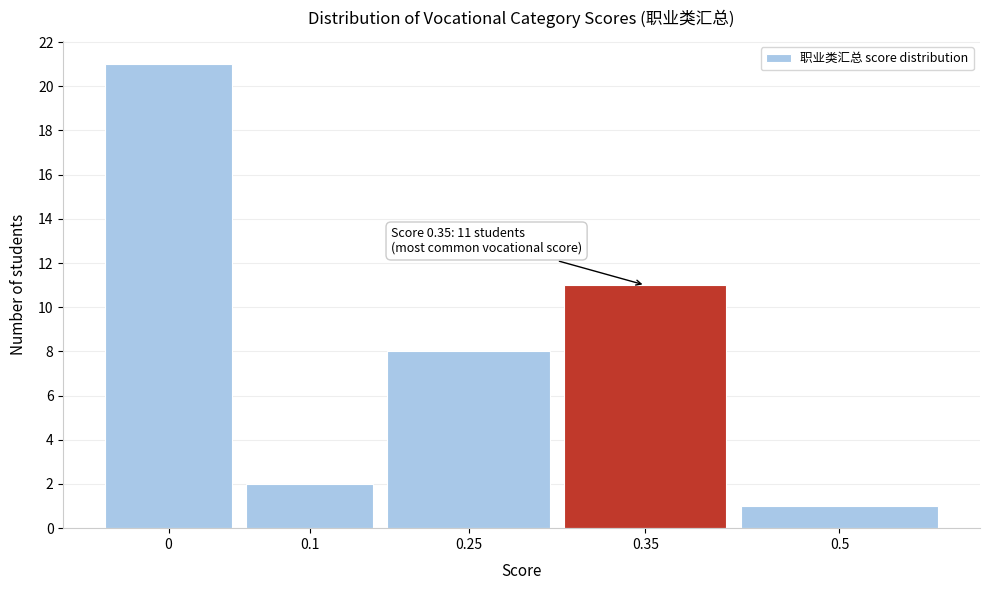

Reading left to right, what are all the values shown in this chart?

21	2	8	11	1